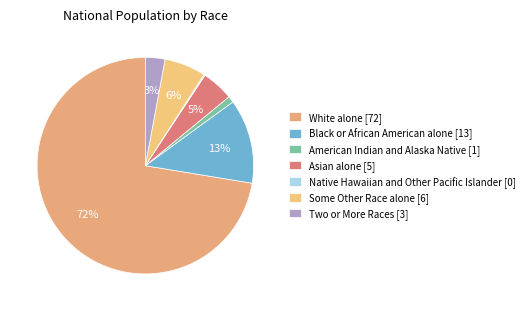

To the nearest percent, what is the average slice percentage?

14%